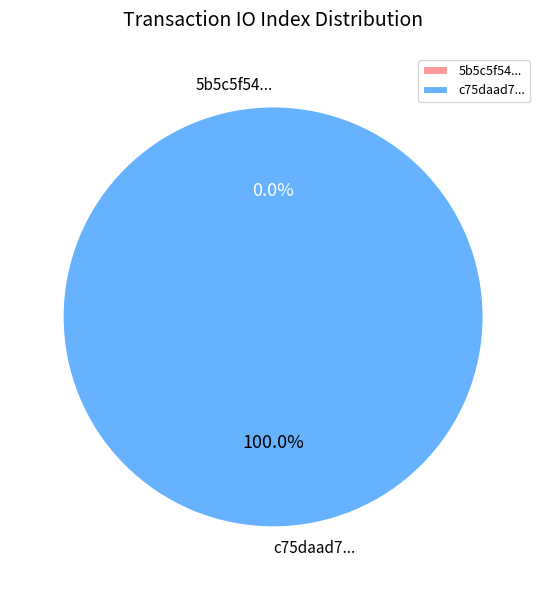

How many segments does this pie chart have?

2